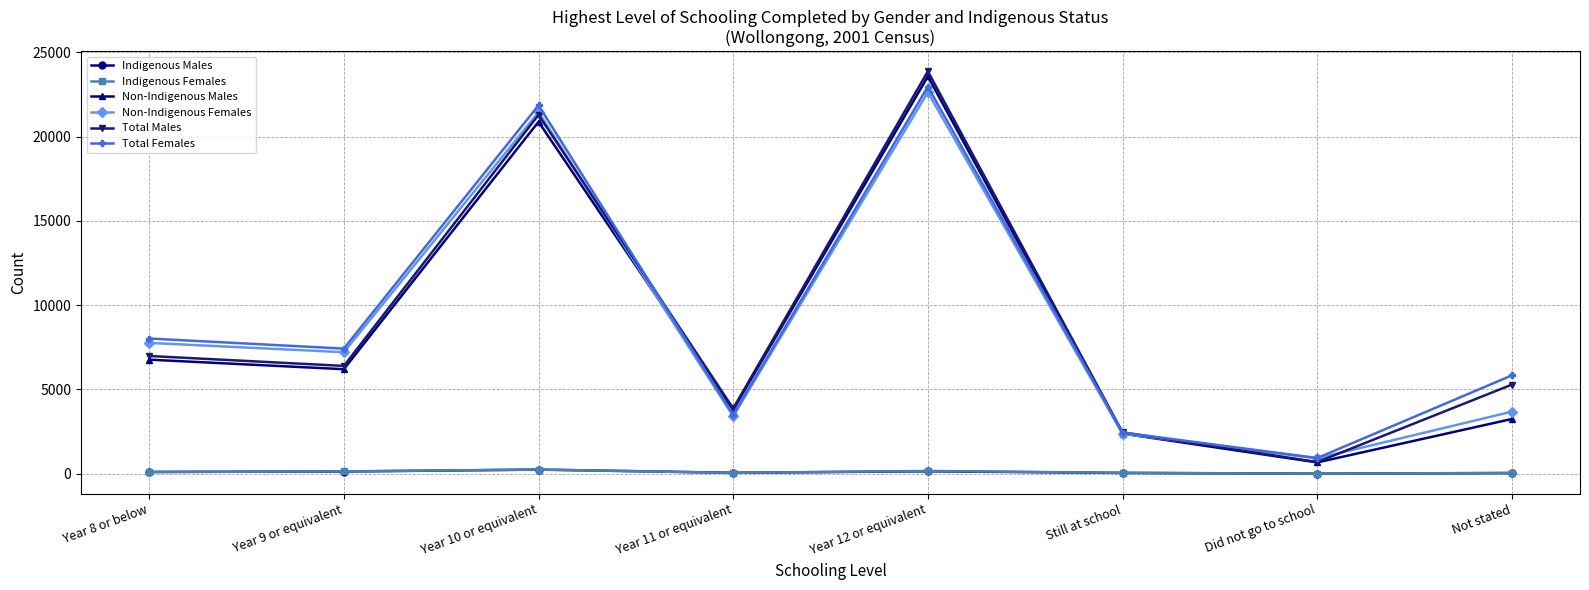

Which series has the widest spread of values?

Total Males